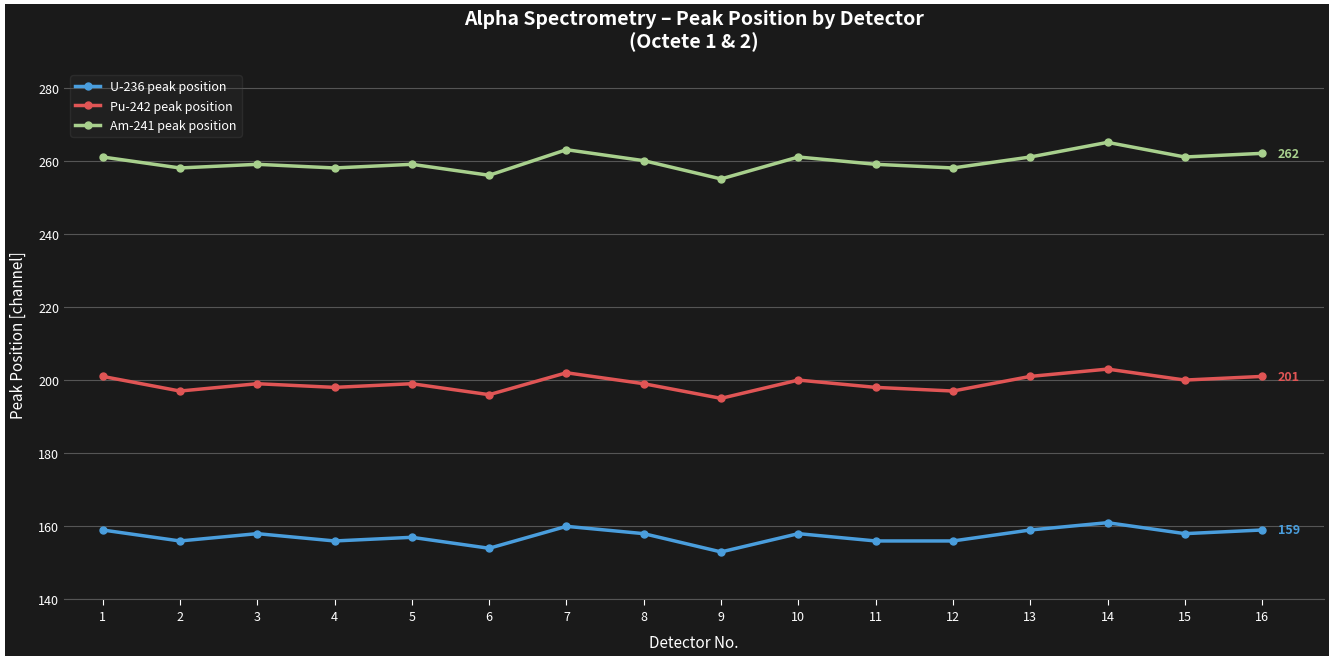

What is the sum of the Am-241 peak position values at 1 and 16?

523